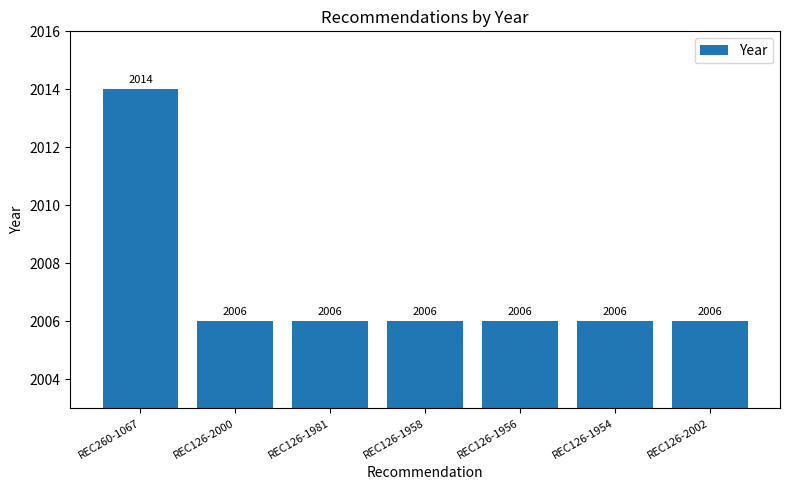

The chart shows a value of 2006 at REC126-2000. True or false?

True